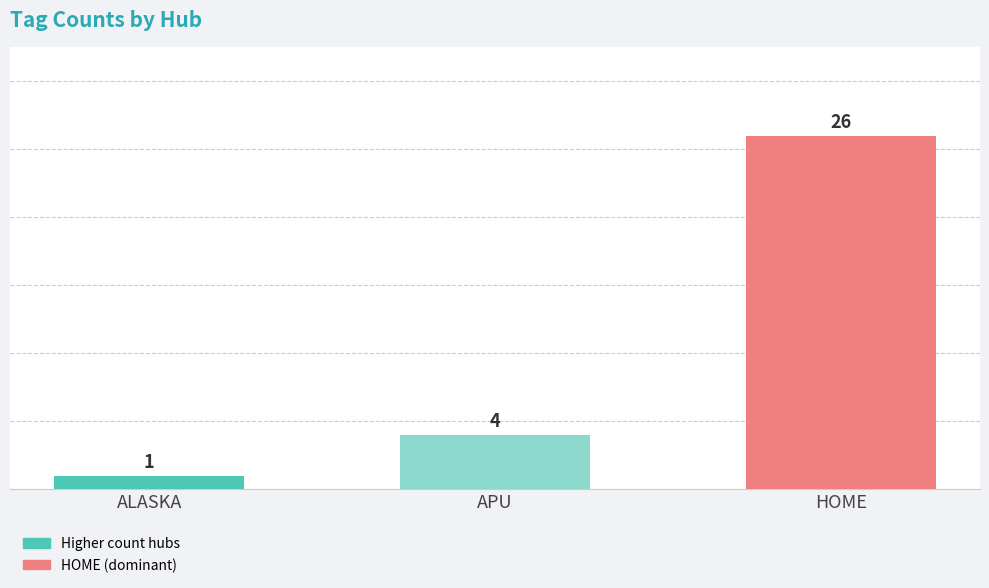

List the labels in order of value, largest first.

HOME, APU, ALASKA